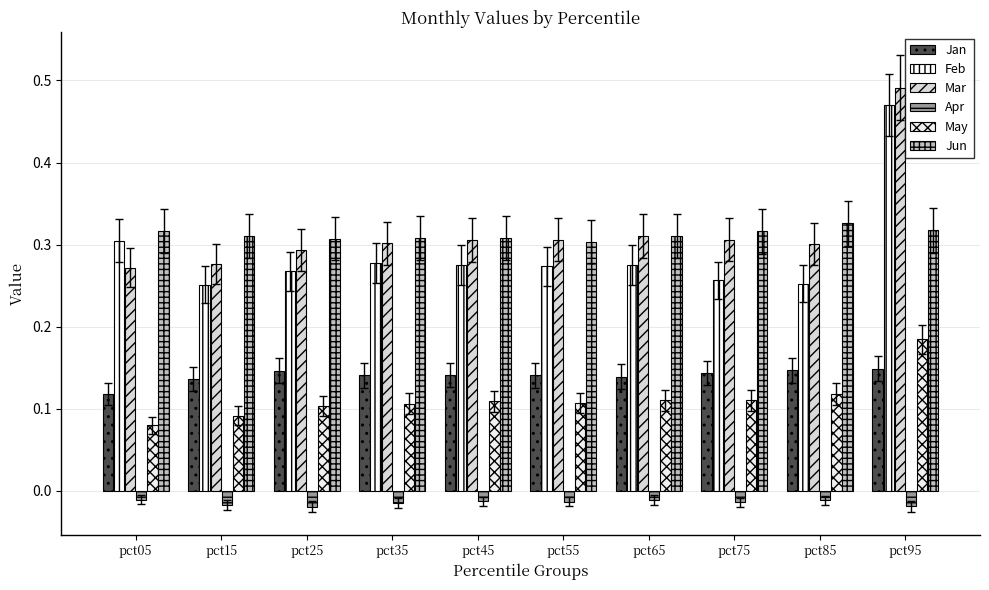

At which category is the sum across all series the highest?

pct95